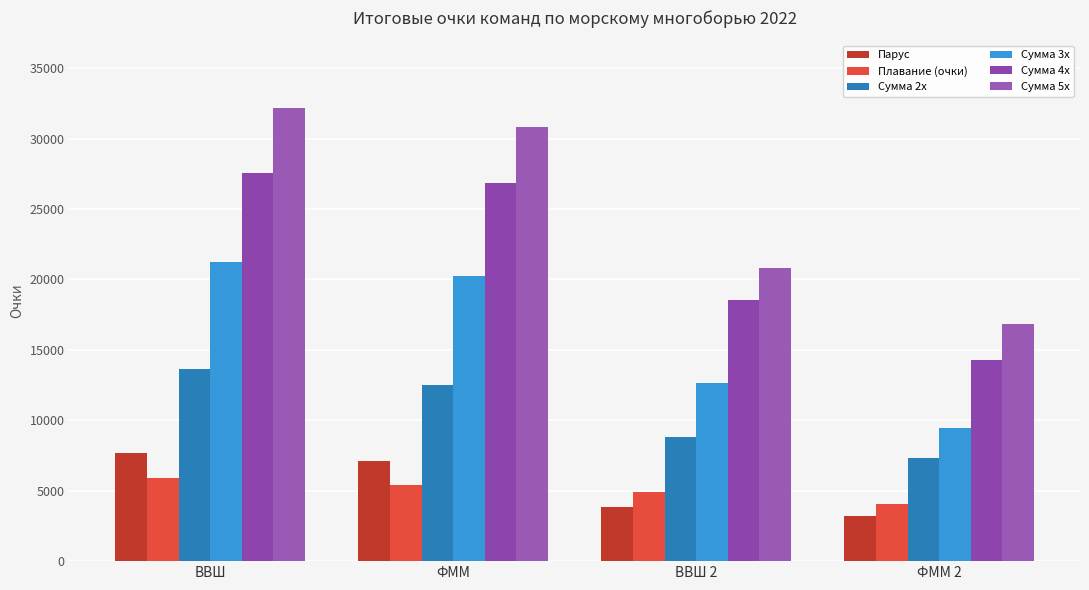

At how many categories does at least one series exceed 13756?

4